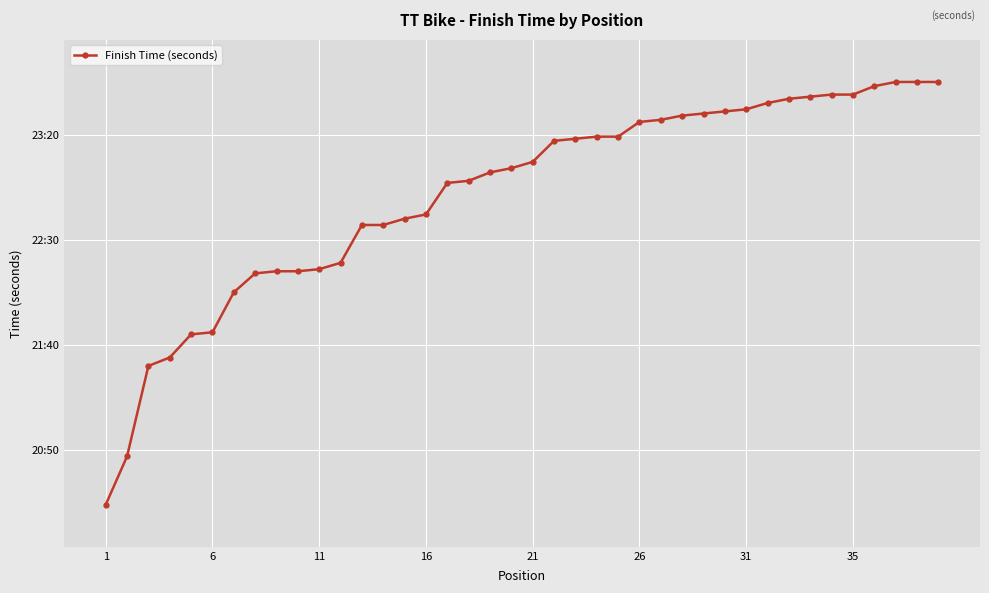

Reading left to right, transcribe all the data shown in this chart.

1224	1247	1290	1294	1305	1306	1325	1334	1335	1335	1336	1339	1357	1357	1360	1362	1377	1378	1382	1384	1387	1397	1398	1399	1399	1406	1407	1409	1410	1411	1412	1415	1417	1418	1419	1419	1423	1425	1425	1425